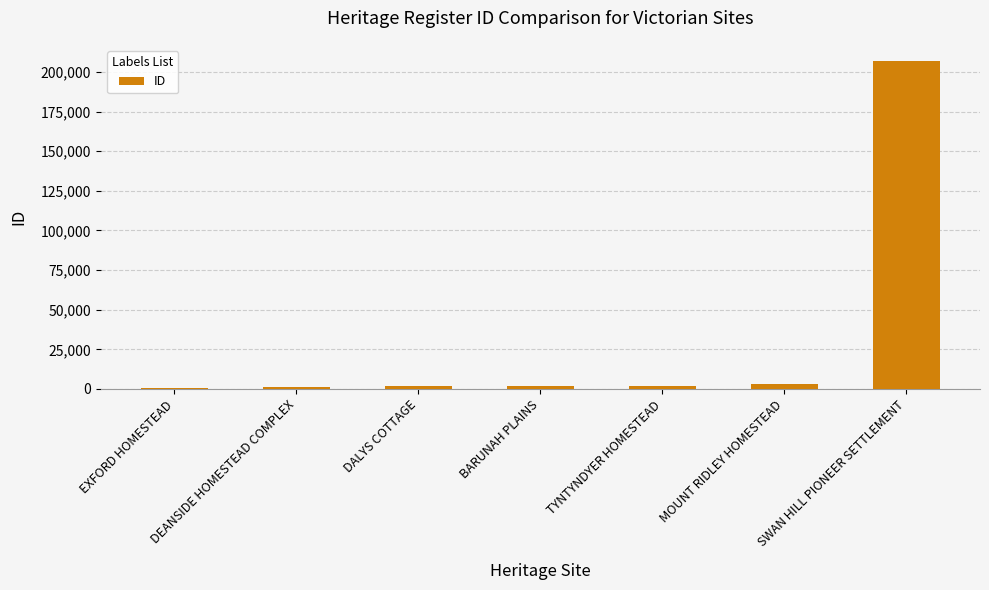

What is the value of the 1st bar from the left?

832